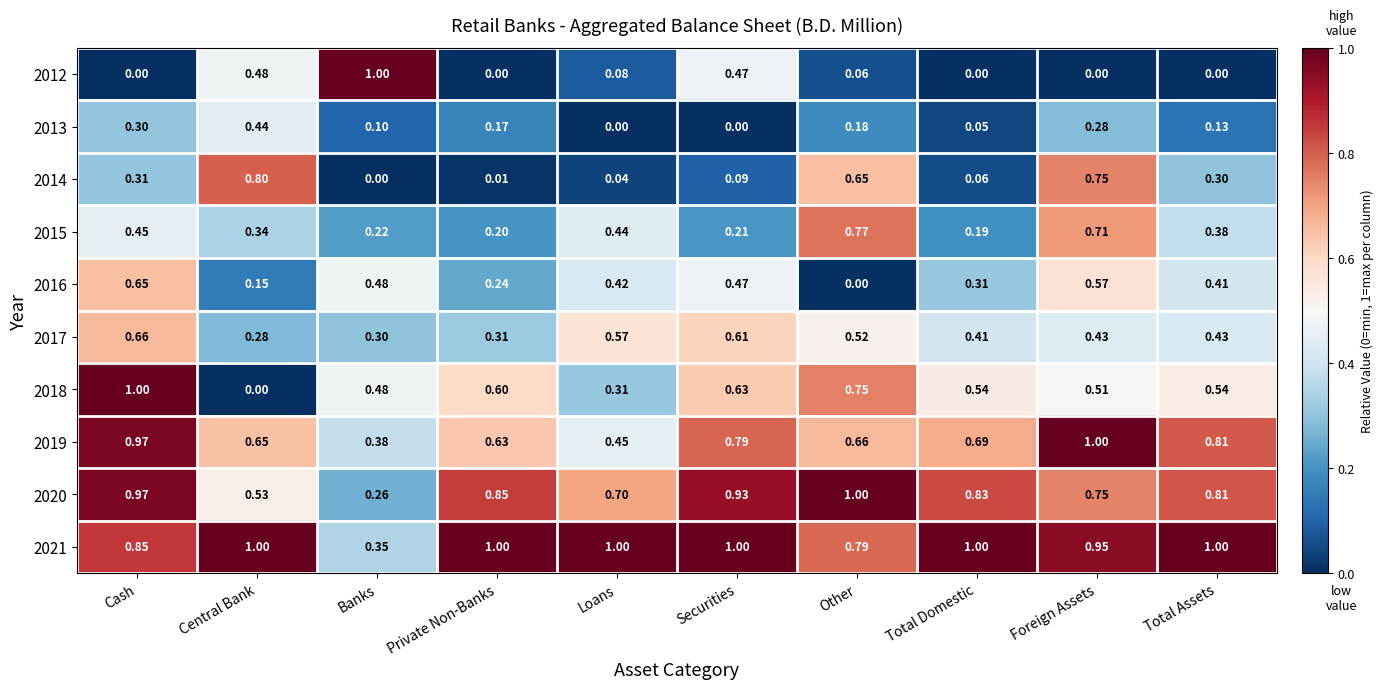

At which label is 2017 closest to 0?

Central Bank